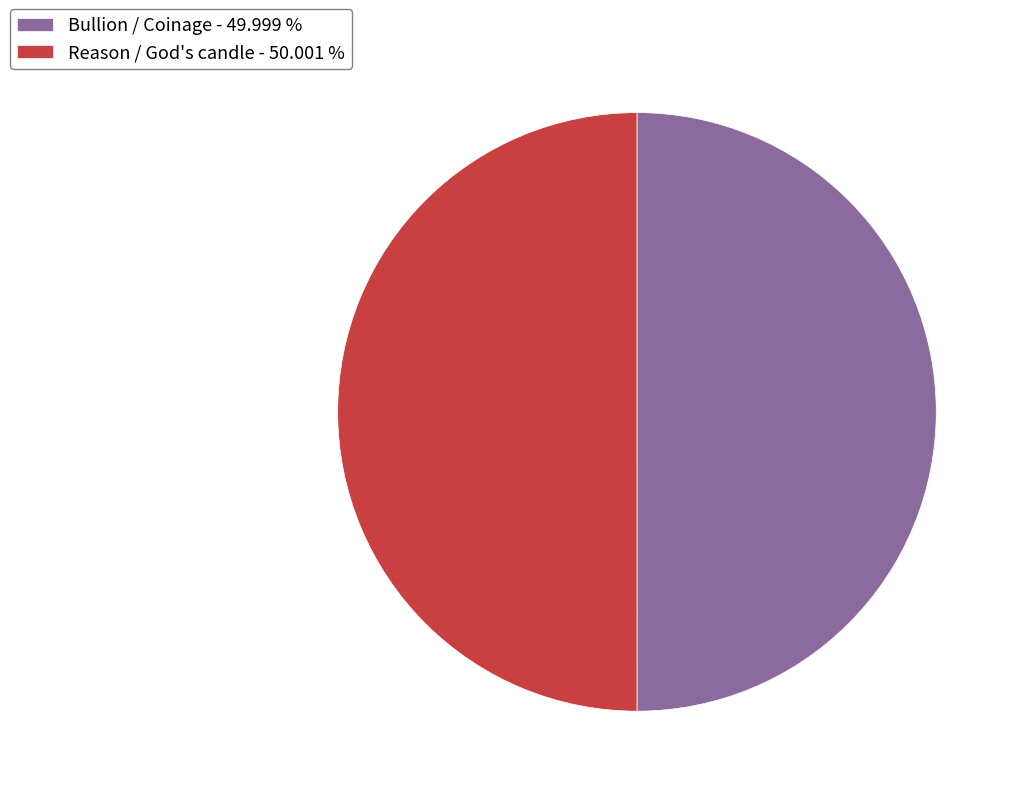

What is the ratio of the value at Reason / God's candle - 50.001 % to the value at Bullion / Coinage - 49.999 %?

1.0